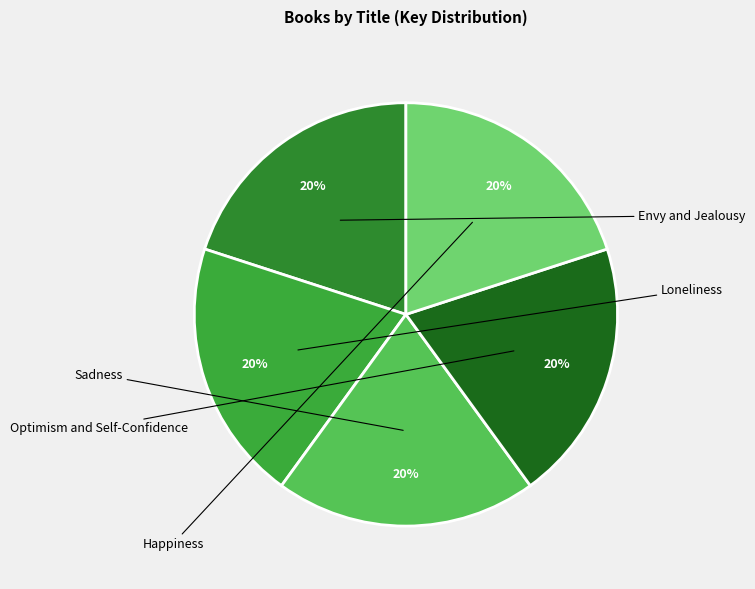

Which has a higher value, Happiness or Optimism and Self-Confidence?

Optimism and Self-Confidence